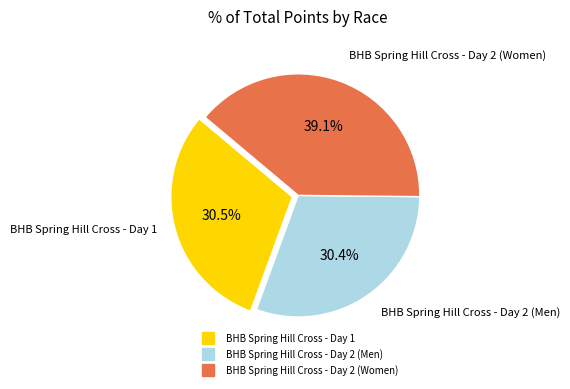

How many slices are in this pie chart?

3